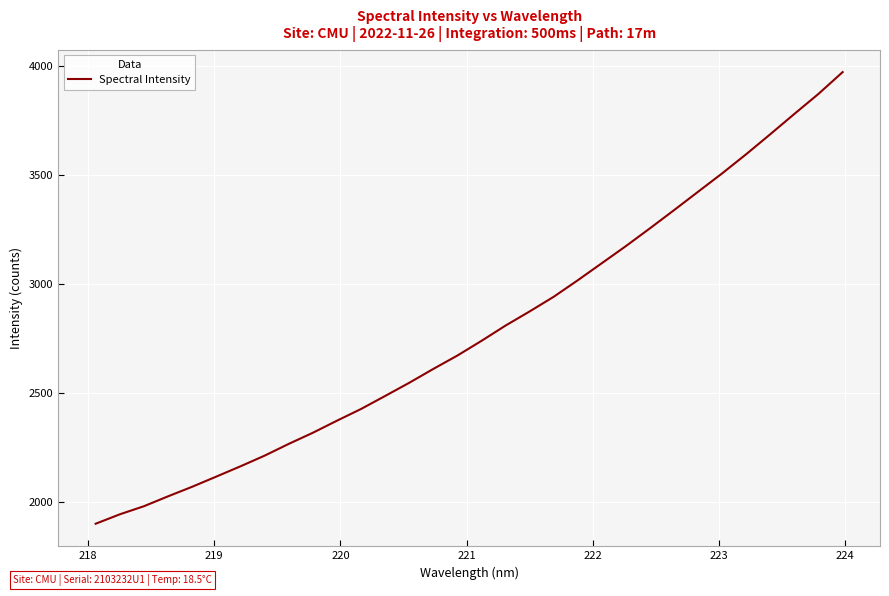

How many lines are shown in the chart?

1